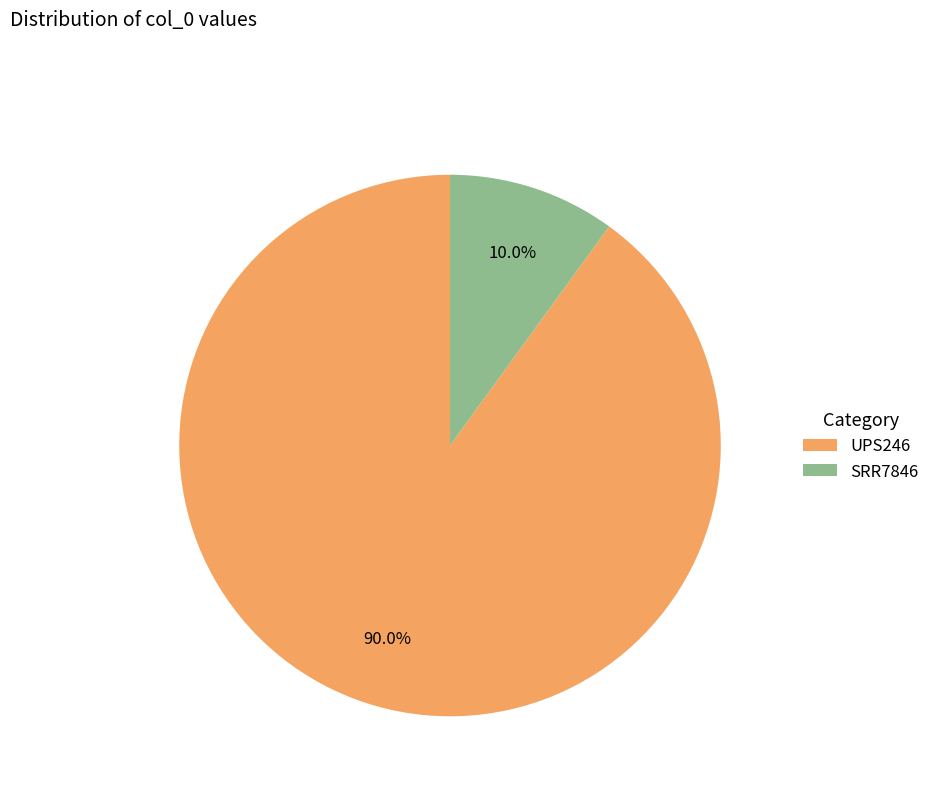

Count the number of slices in the pie.

2